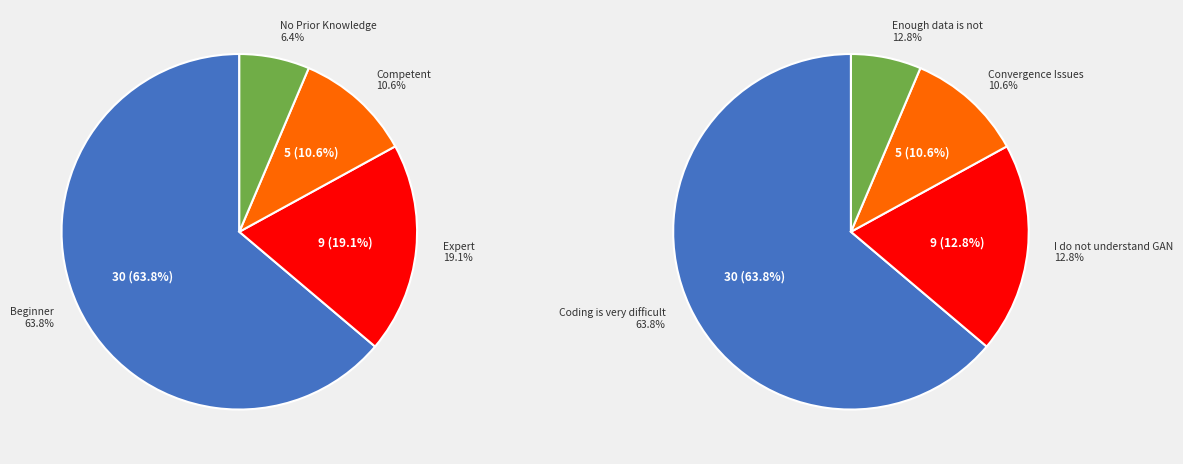

Is there a majority slice in this chart?

Yes